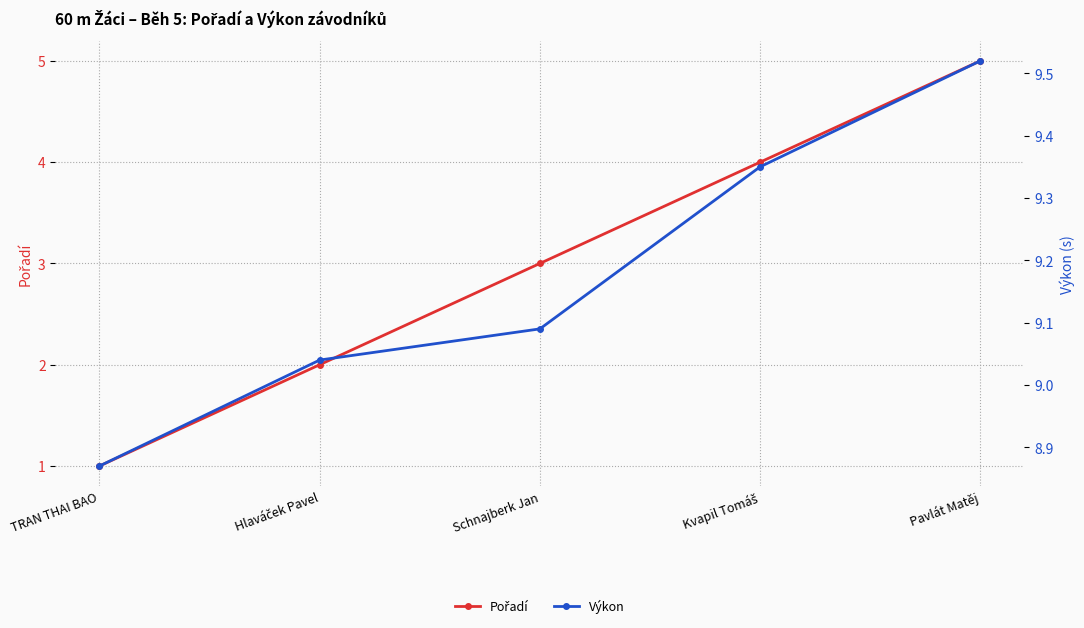

At which label is Výkon closest to 9?

Hlaváček Pavel